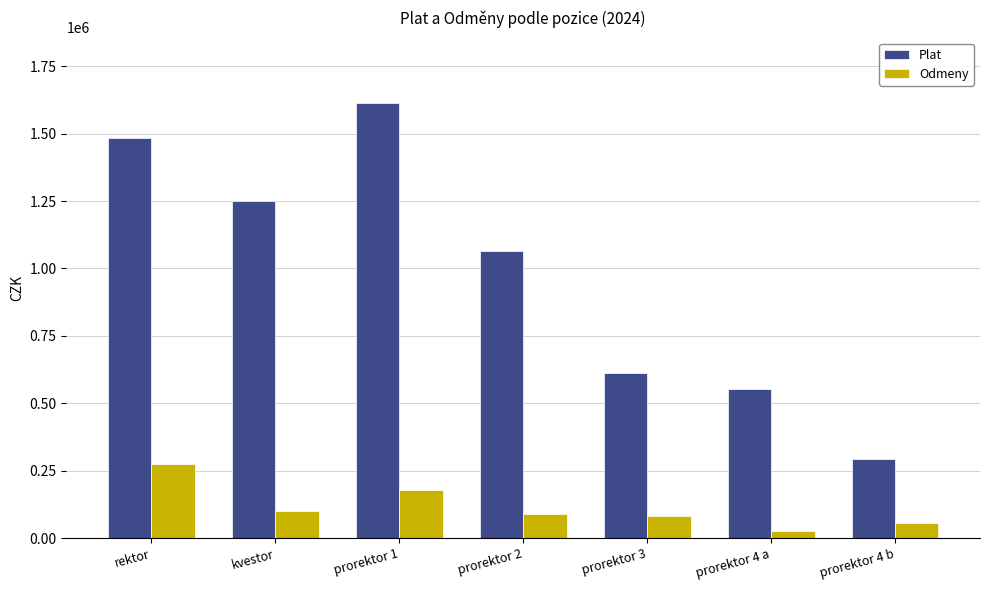

What is the spread (max minus min) of values at prorektor 4 a?

525148